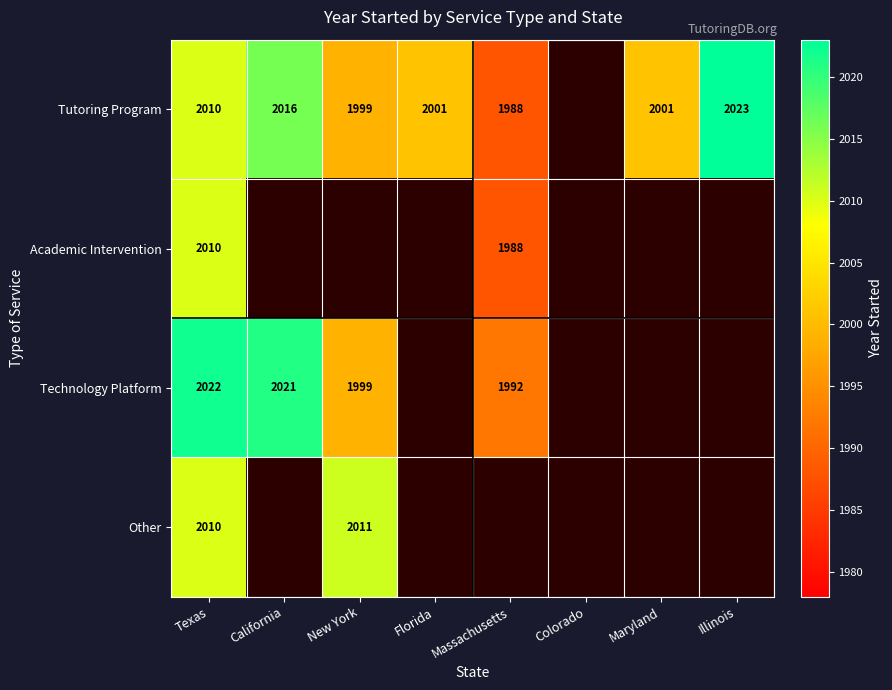

What is the sum of the Tutoring Program values at Illinois and Florida?

4024